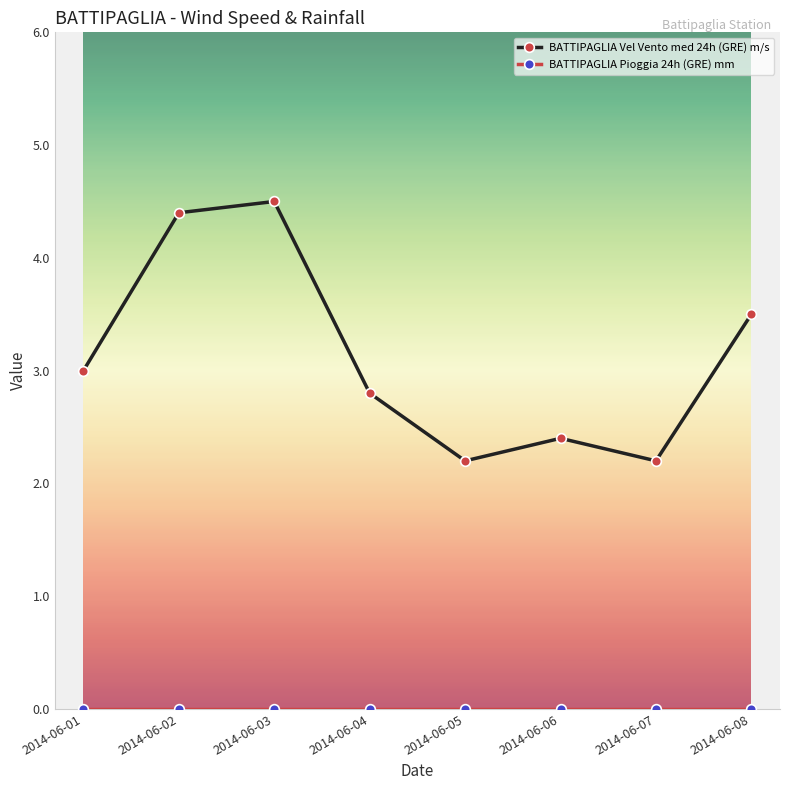

The value of BATTIPAGLIA Vel Vento med 24h (GRE) m/s at 2014-06-04 is 2.8. True or false?

True